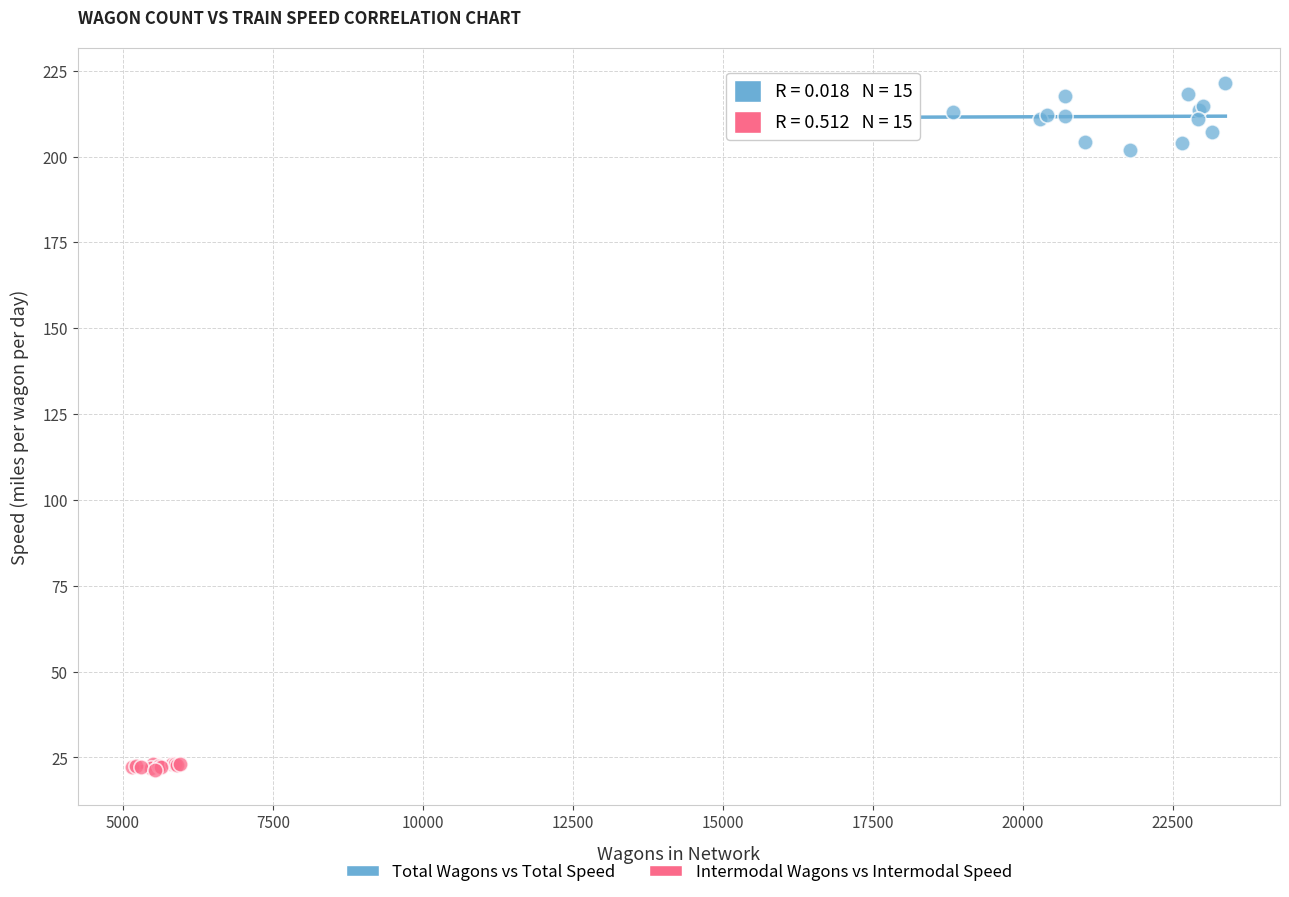

Which series has the widest spread of Y values?

Total Wagons vs Total Speed